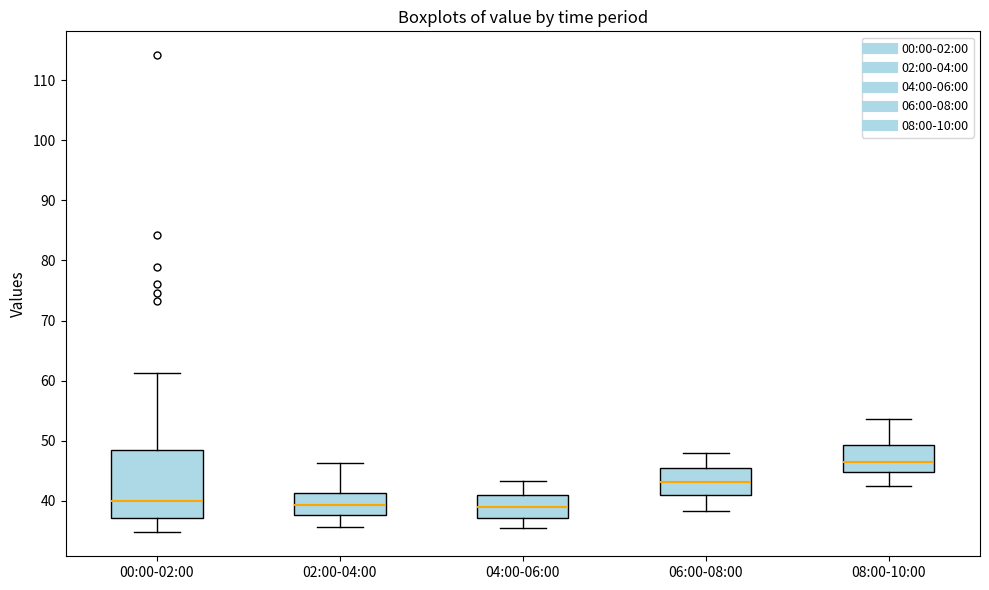

Reading left to right, read every box against the y-axis: the position of its median line, the range the box covers, and the ends of its whiskers. The values are not printed on the chart, so give them approximately, as read against the axis.

00:00-02:00: median 40, box 37 to 48, whiskers 35 to 61
02:00-04:00: median 39, box 38 to 41, whiskers 36 to 46
04:00-06:00: median 39, box 37 to 41, whiskers 36 to 43
06:00-08:00: median 43, box 41 to 45, whiskers 38 to 48
08:00-10:00: median 46, box 45 to 49, whiskers 43 to 54